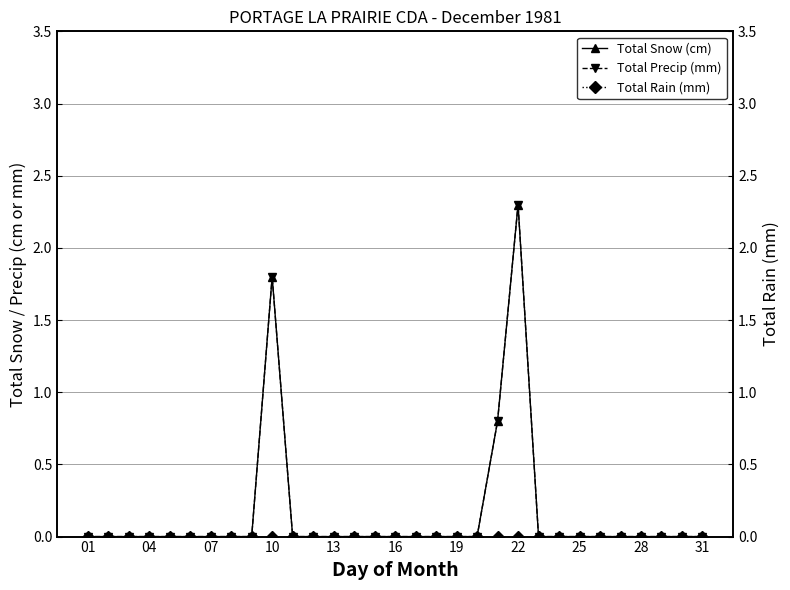

Which series has the widest spread of values?

Total Snow (cm)